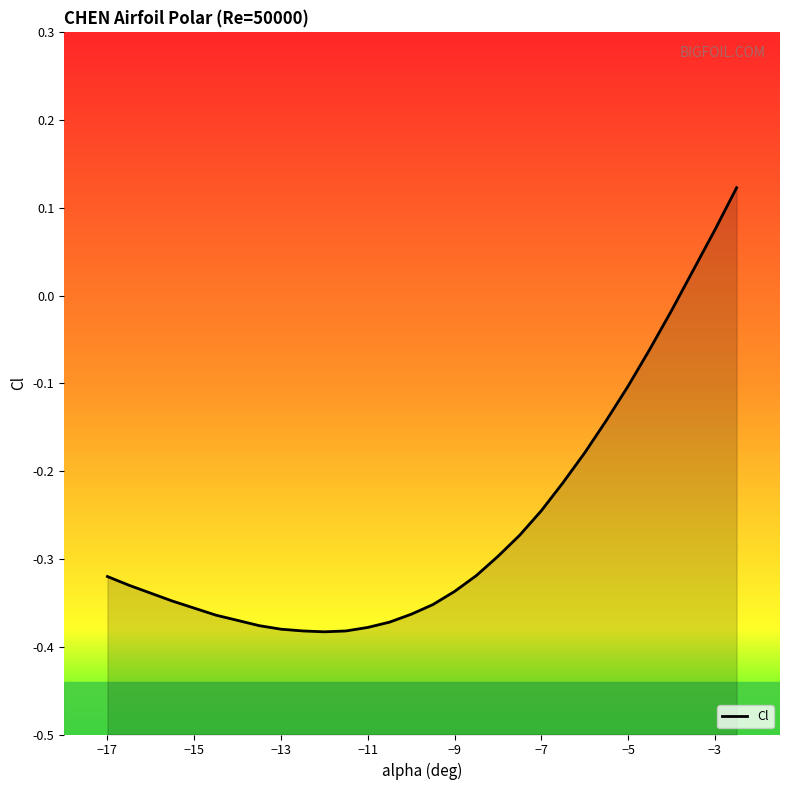

Does the chart have visible grid lines?

No